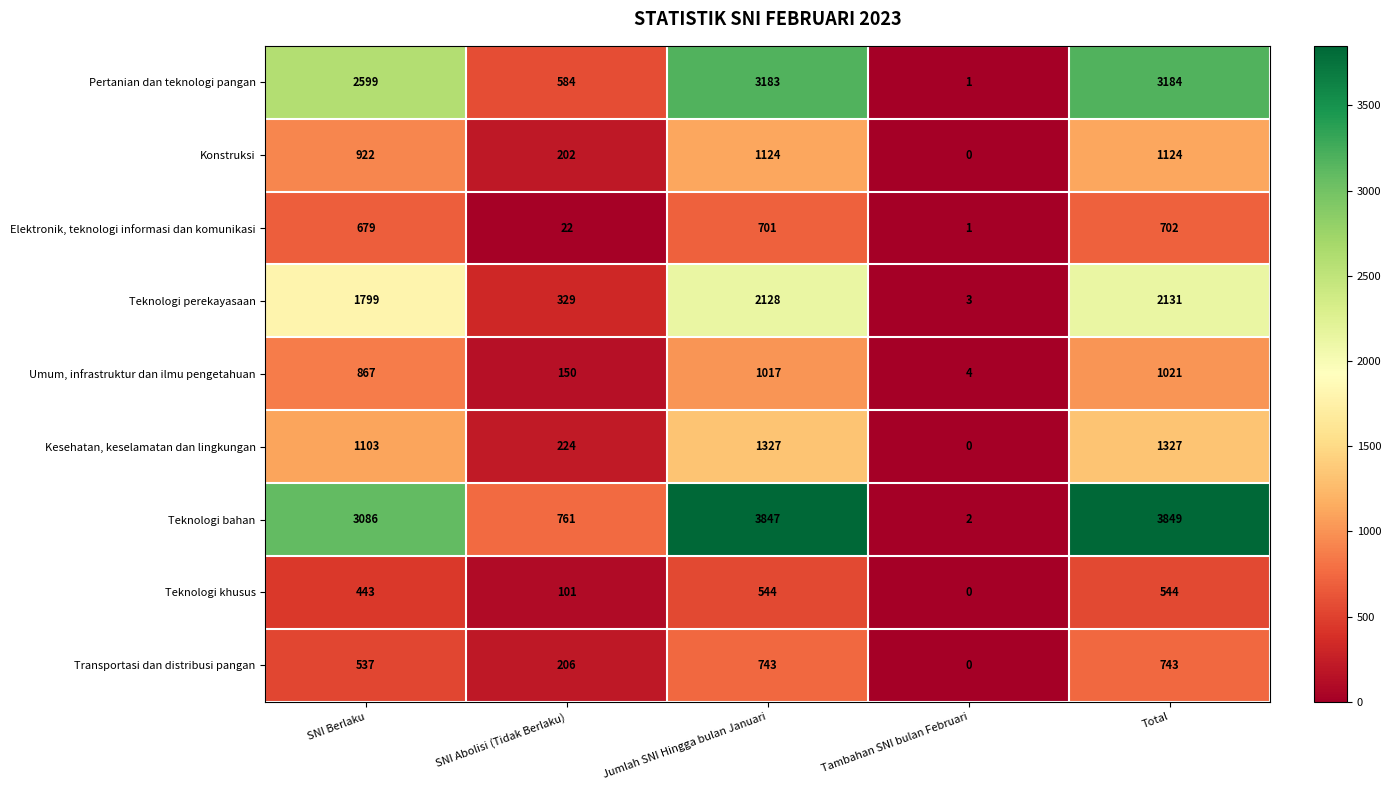

At how many categories does at least one series exceed 2494?

3